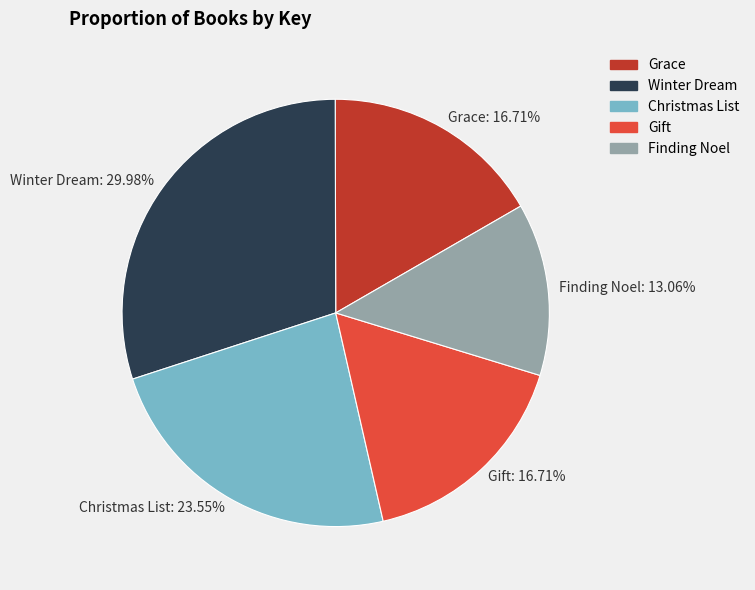

True or false: Gift accounts for 17% of the total.

True